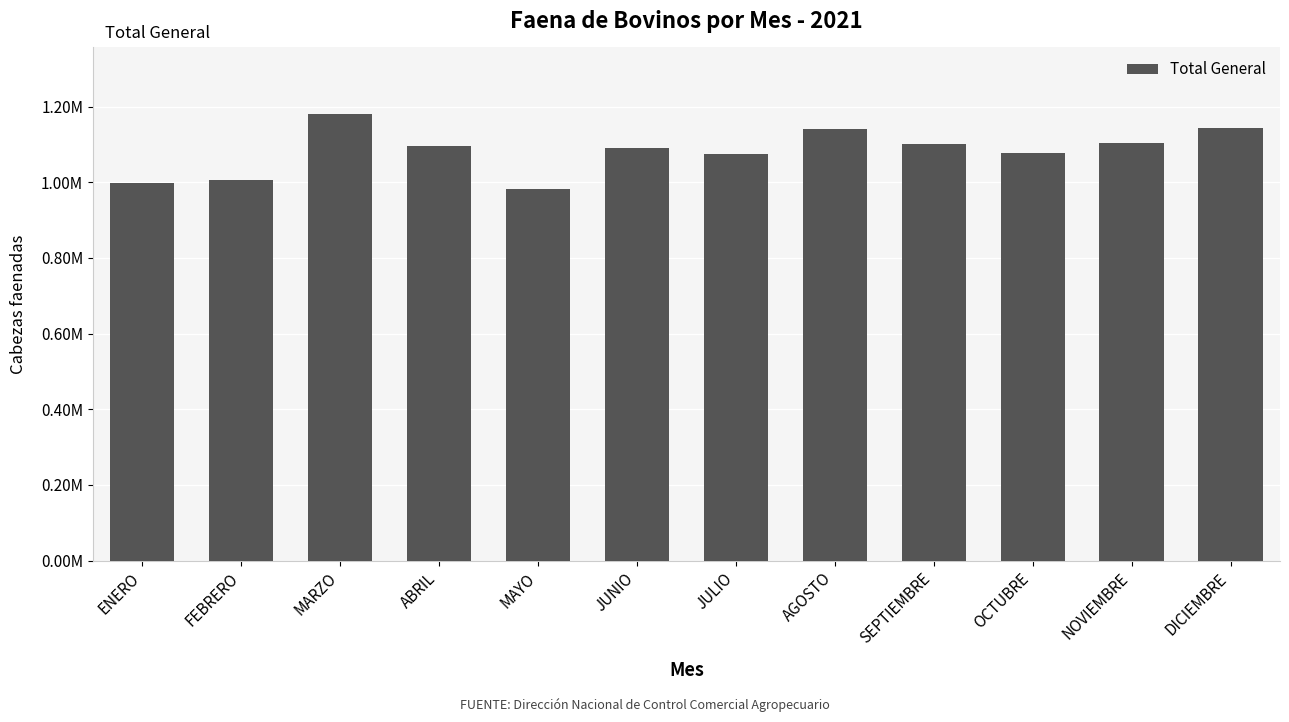

True or false: the data shows 1103332.5 at NOVIEMBRE.

True